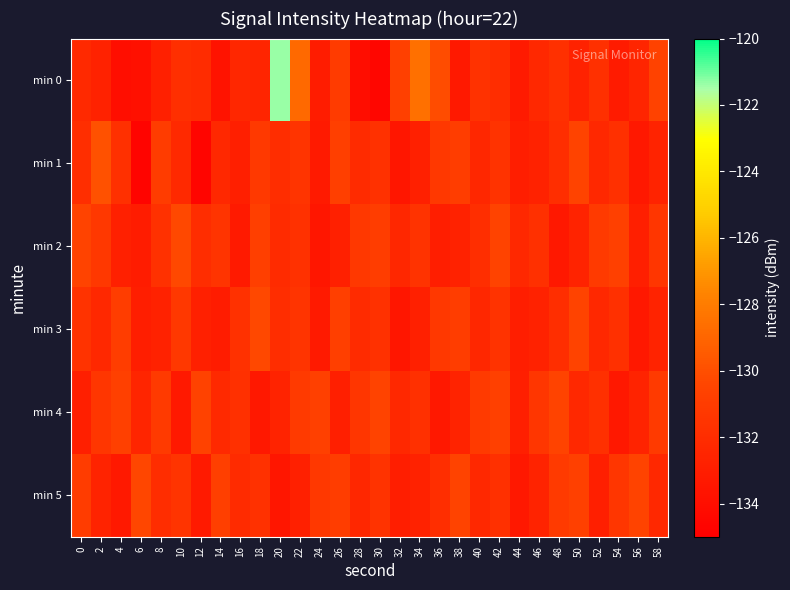

How many series are shown in this chart?

6